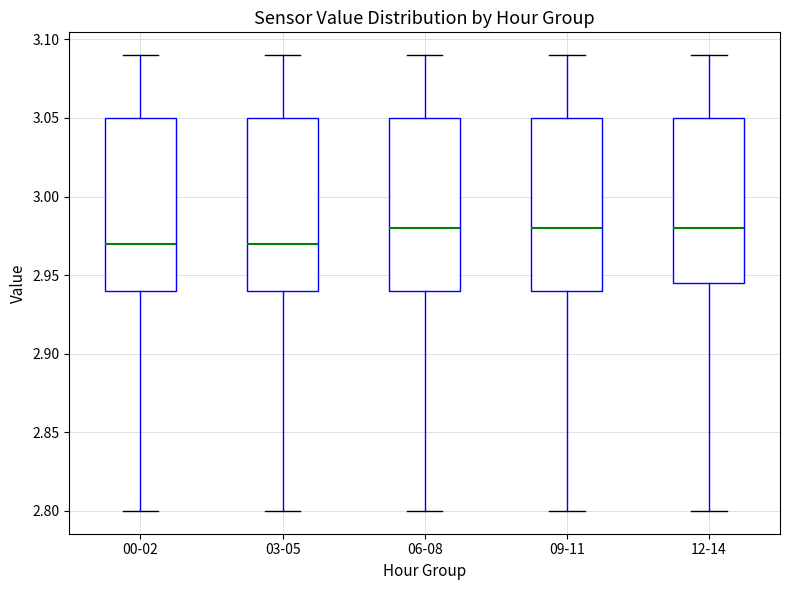

Where does the median line of the box for 12-14 sit on the y-axis? The values are not printed on the chart, so give them approximately, as read against the axis.

2.980